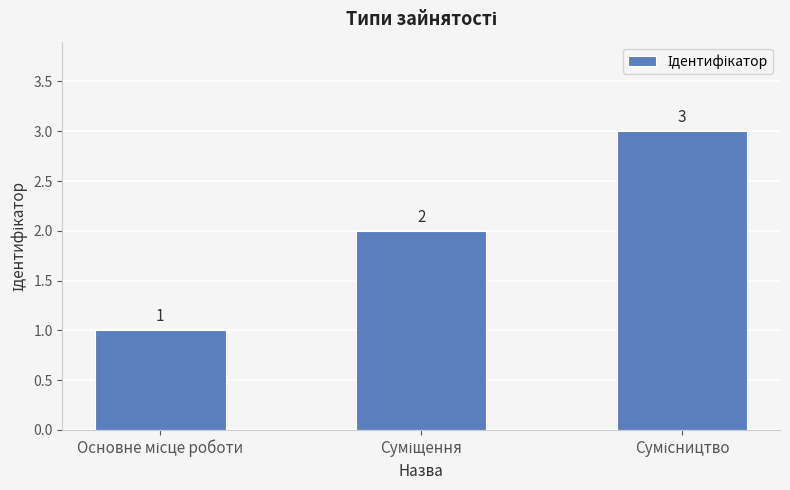

What is the average value?

2